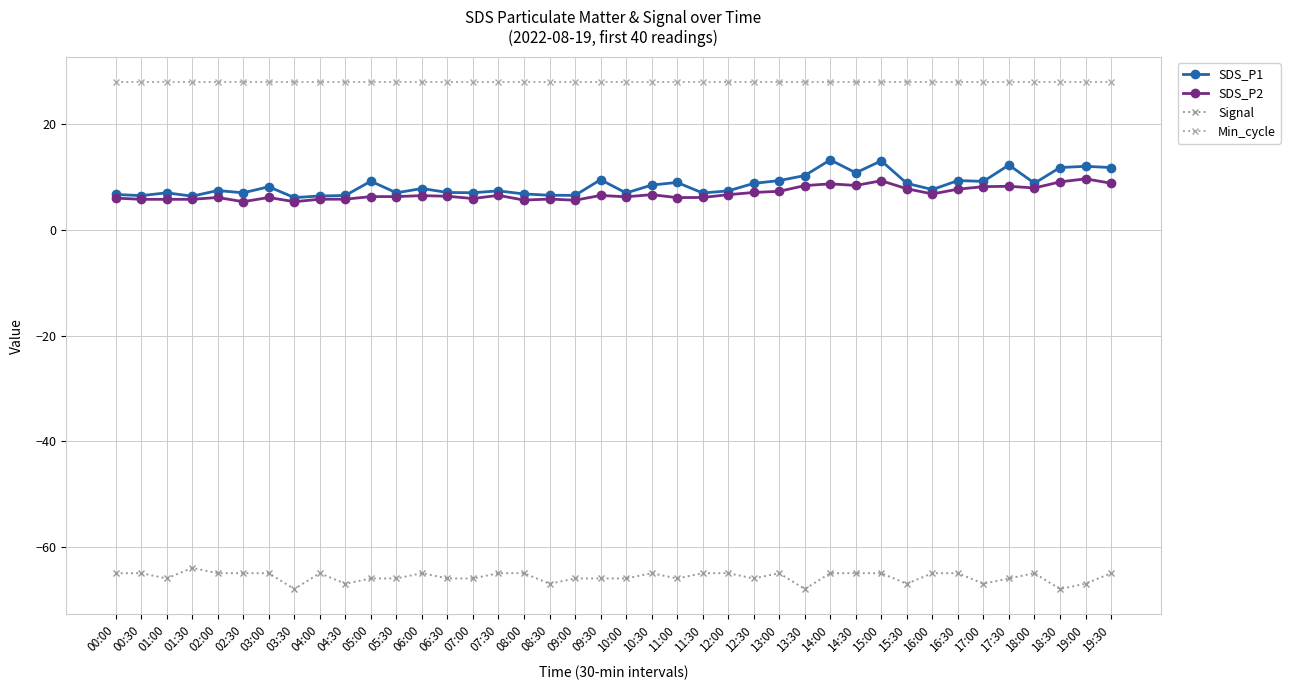

What position from the left is 12:00?

25